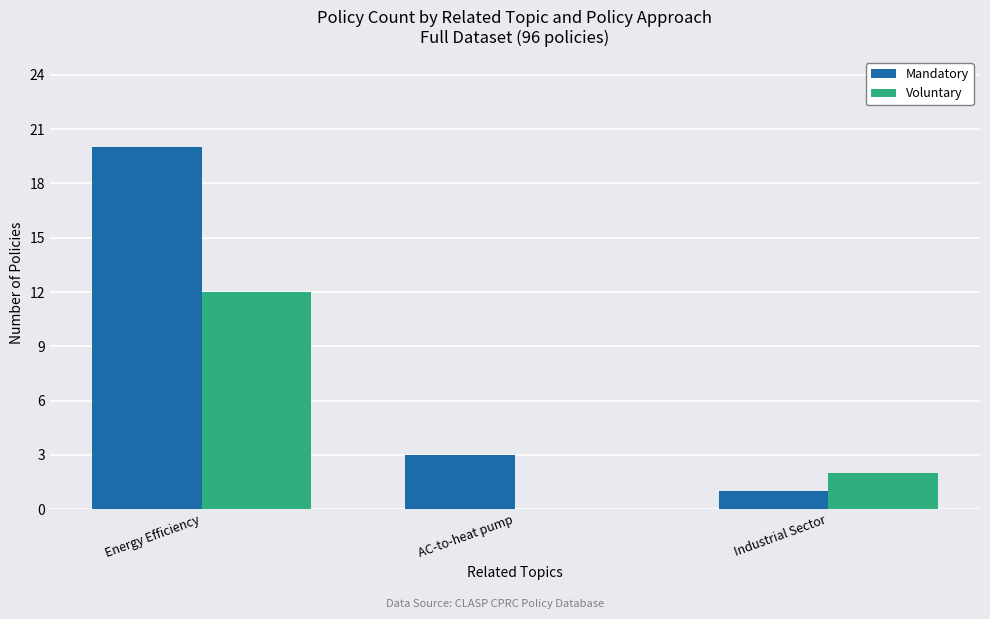

What is the approximate value of Mandatory at Energy Efficiency?

20